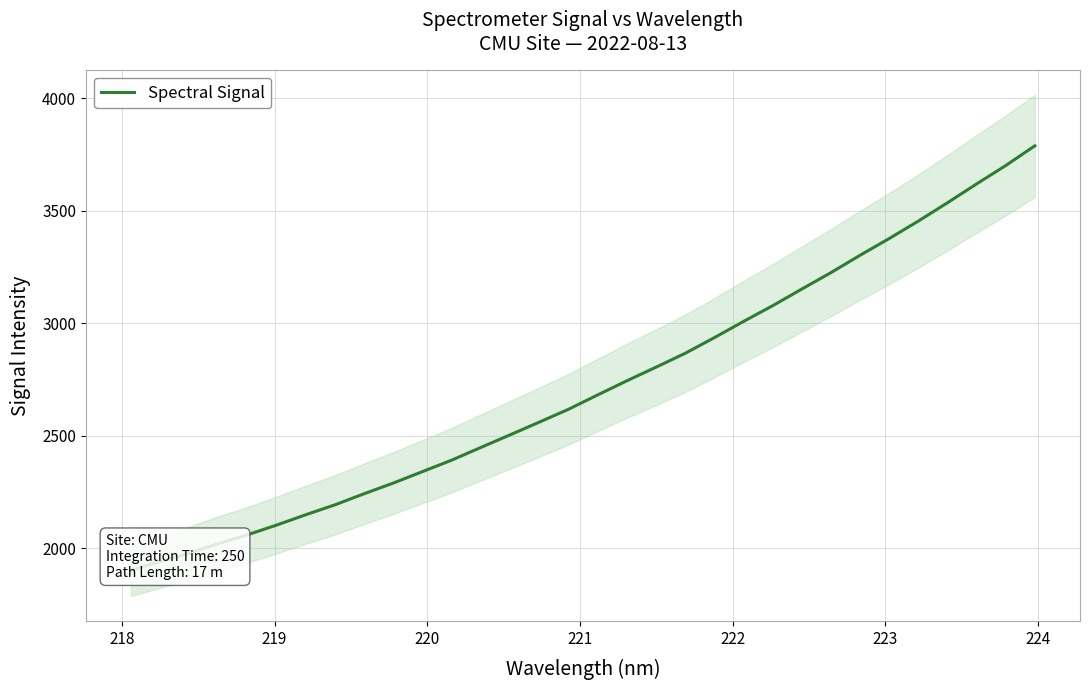

What is the greatest value displayed?

3787.5